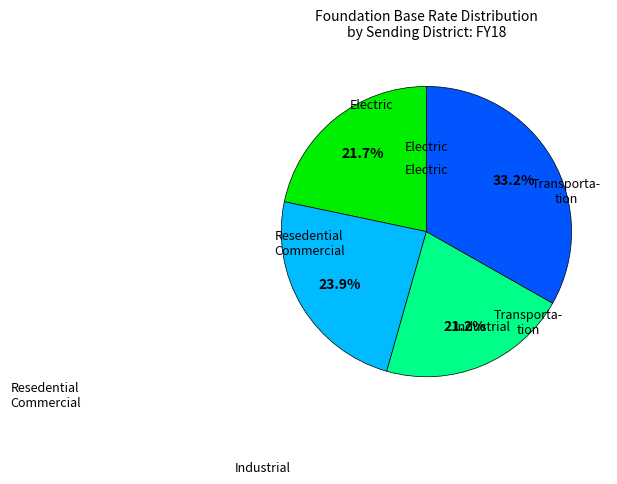

Is there any slice that represents more than half of the pie?

No